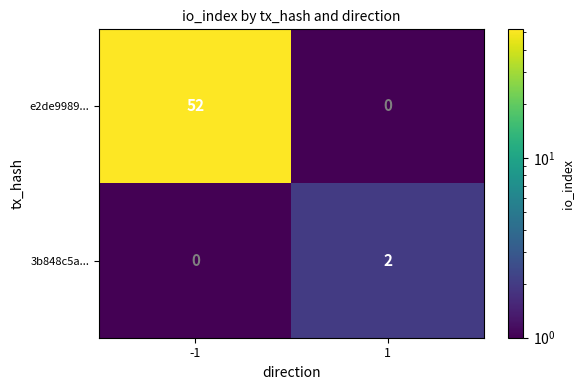

What is the maximum value for e2de9989...?

52